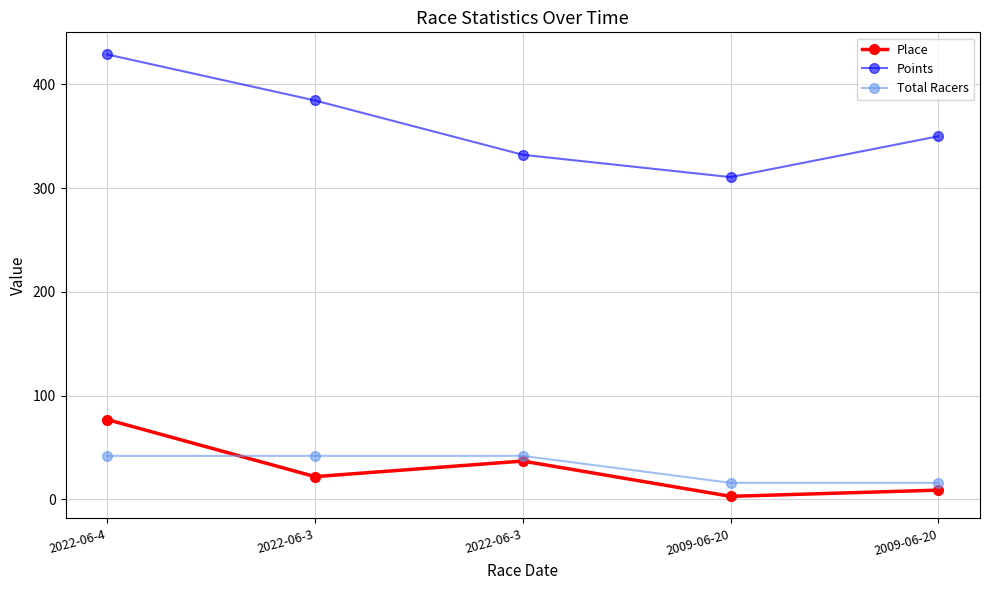

What is the value of the Points point at the 2nd from the left?

384.5